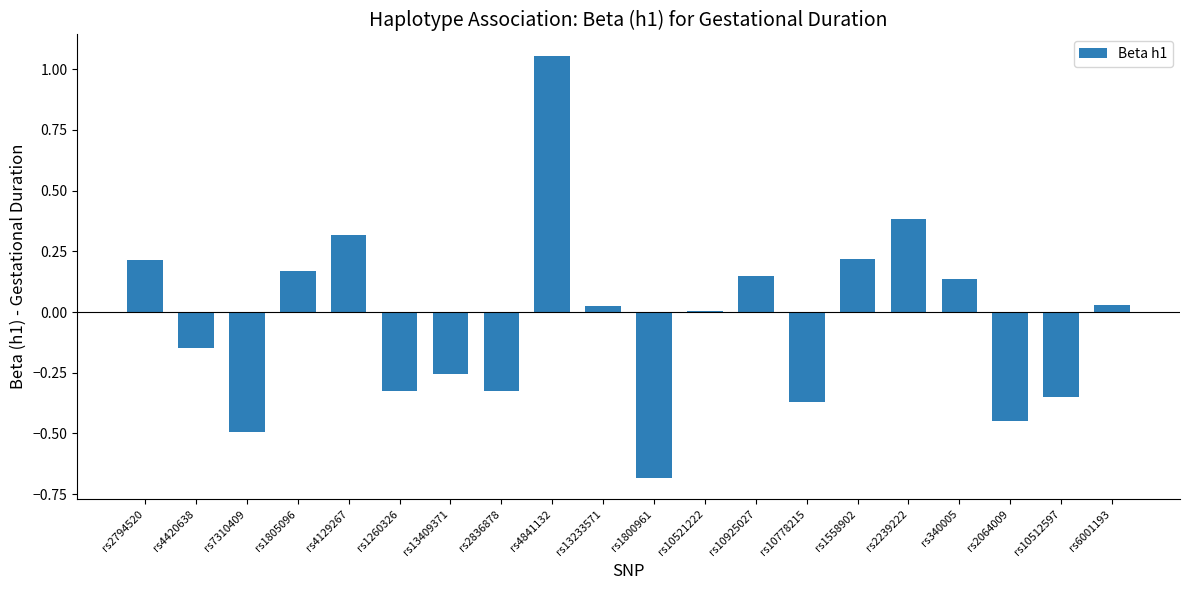

Which has a higher value, rs1558902 or rs2836878?

rs1558902